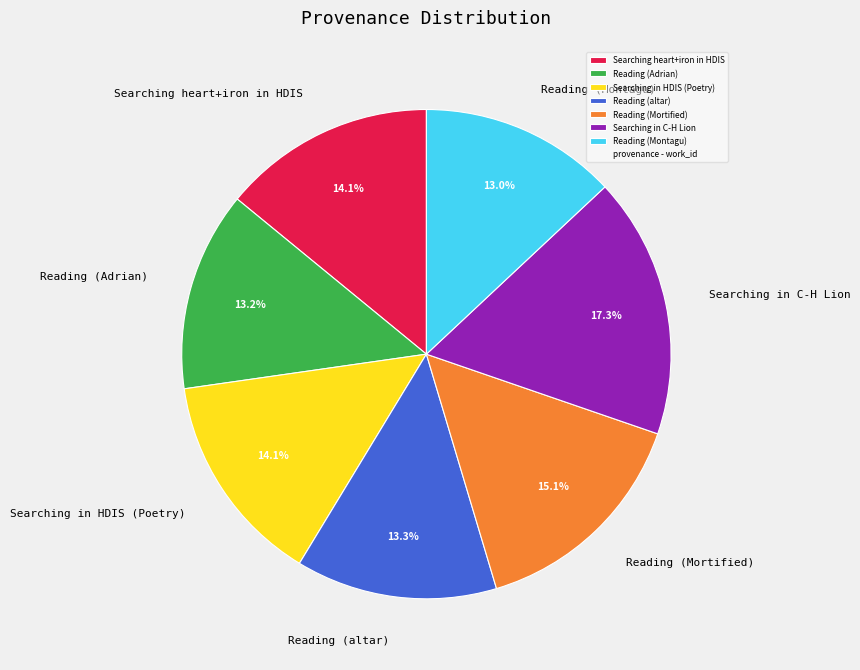

What is the ratio of the value at Searching heart+iron in HDIS to the value at Reading (Mortified)?

0.9